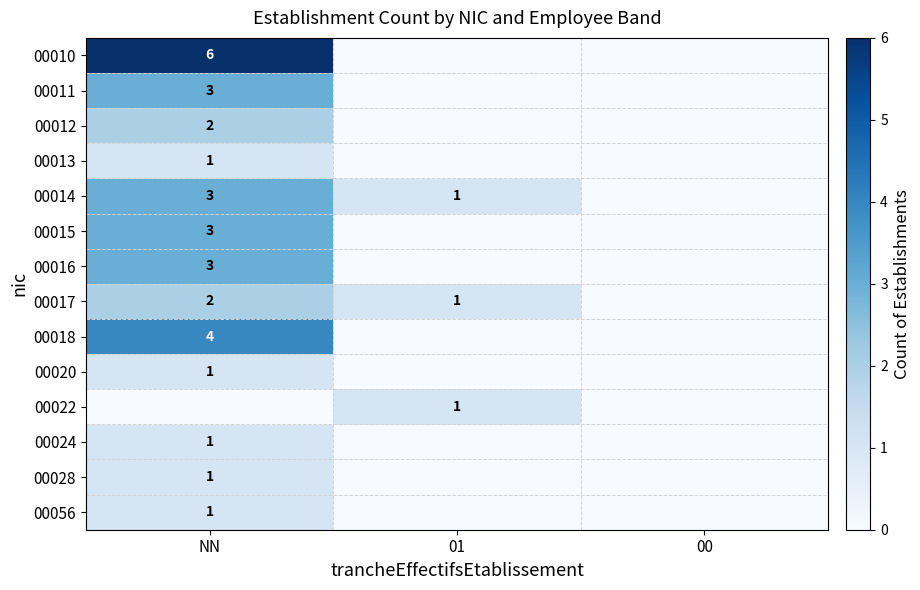

The 00015 series shows 1 at NN. True or false?

False